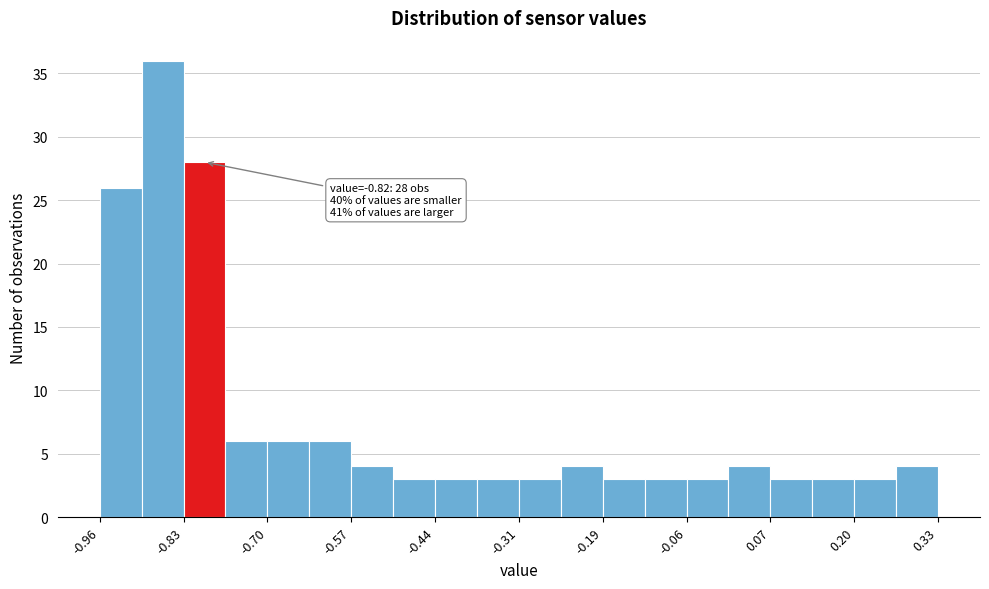

Read against the x-axis, roughly where is the centre of the tallest bar?

-0.86